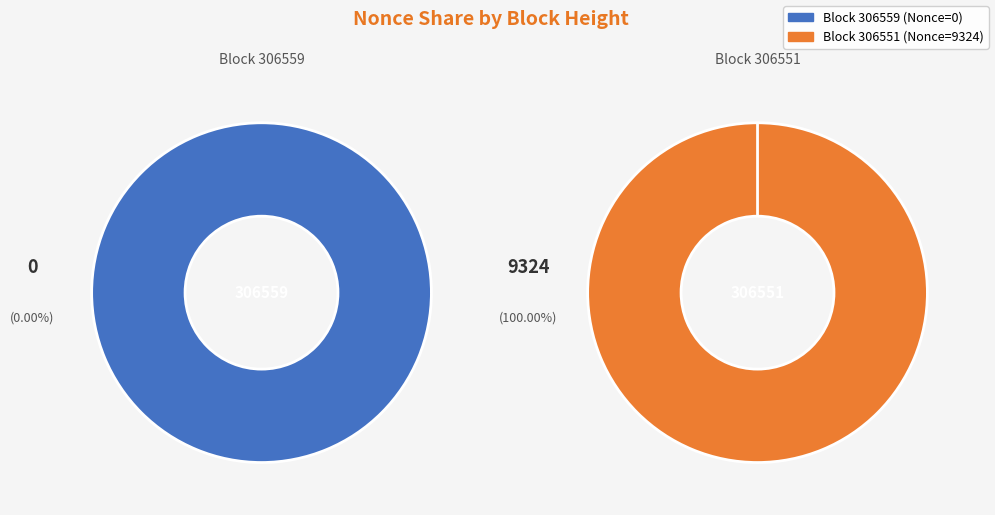

How many segments does this pie chart have?

2